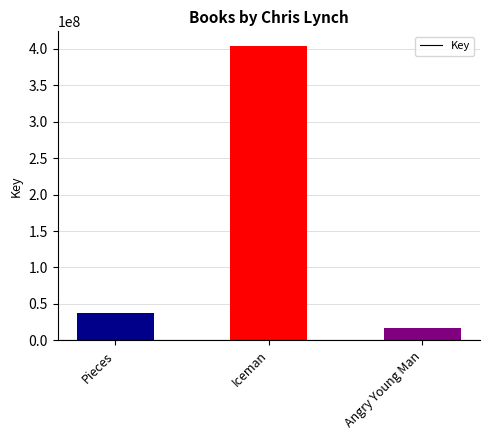

Where is the data nearest to the value 210318942?

Pieces